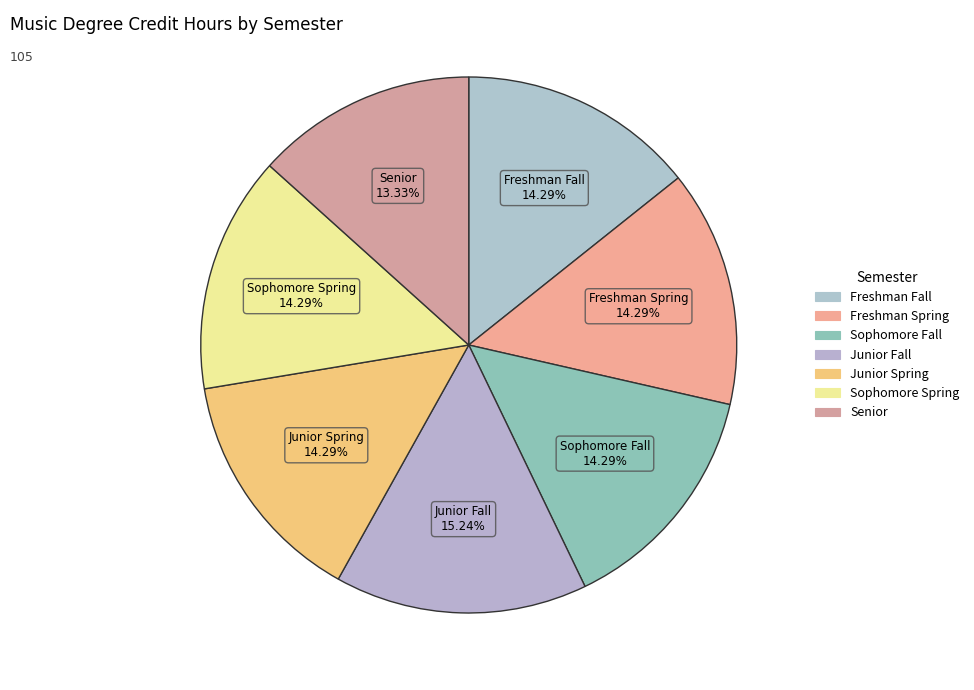

To the nearest percent, what is the average slice percentage?

14%